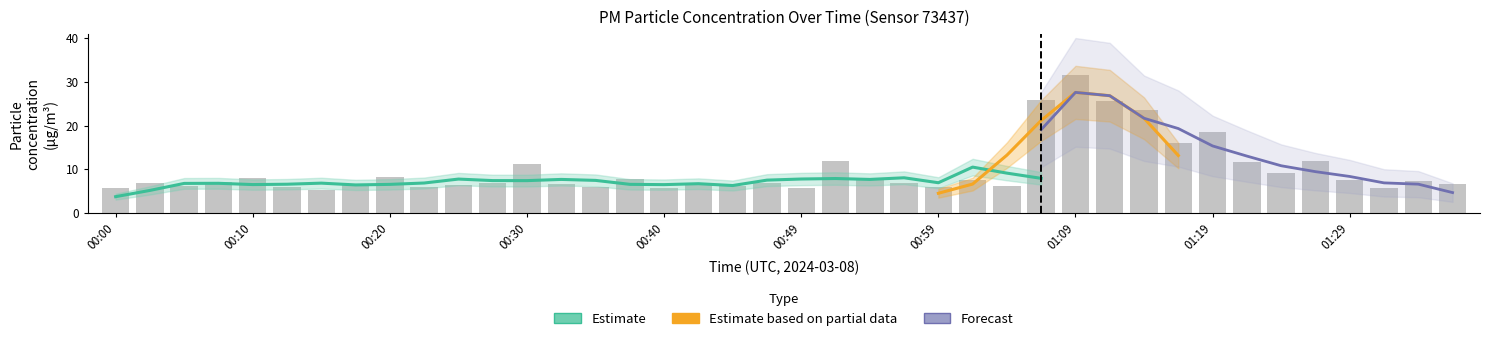

Reading right to left, what are all the values shown in this chart?

6.7	7.5	5.8	7.5	11.8	9.1	11.6	18.5	16.0	23.5	25.5	31.5	25.8	6.3	7.7	6.0	6.9	8.0	12.0	5.8	7.0	6.3	6.7	5.8	7.9	5.9	6.7	11.2	6.9	6.5	6.0	8.4	6.7	5.3	5.9	8.0	7.2	6.3	6.8	5.8